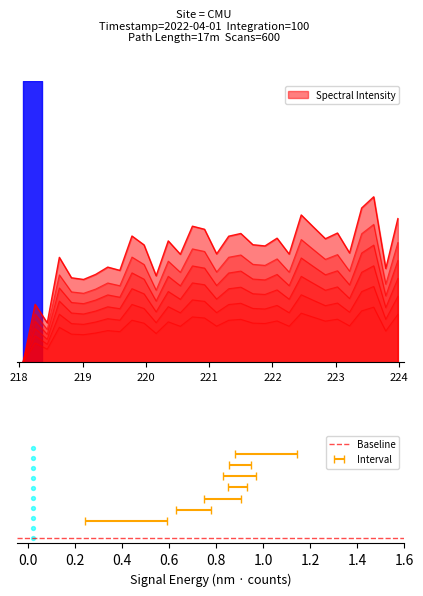

Which has a higher value, 218.8244 or 221.3083?

221.3083